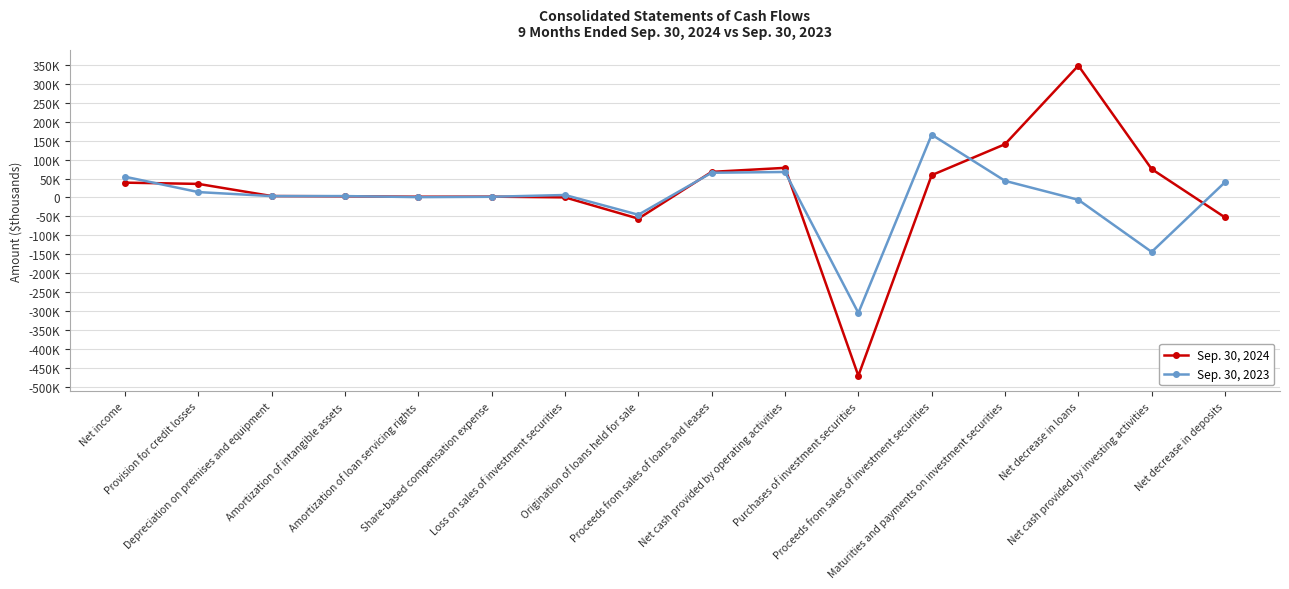

Is this an area chart (filled region under the line)?

No